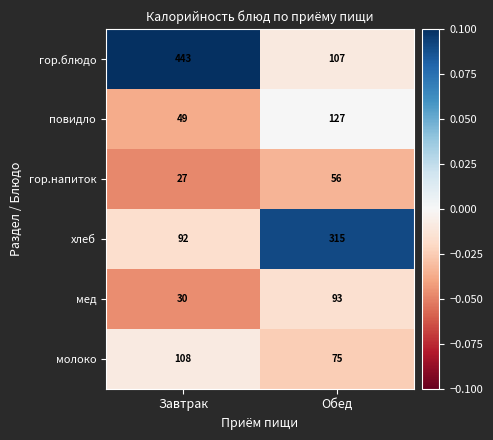

Rank the series at Обед from highest to lowest value.

хлеб, повидло, гор.блюдо, мед, молоко, гор.напиток